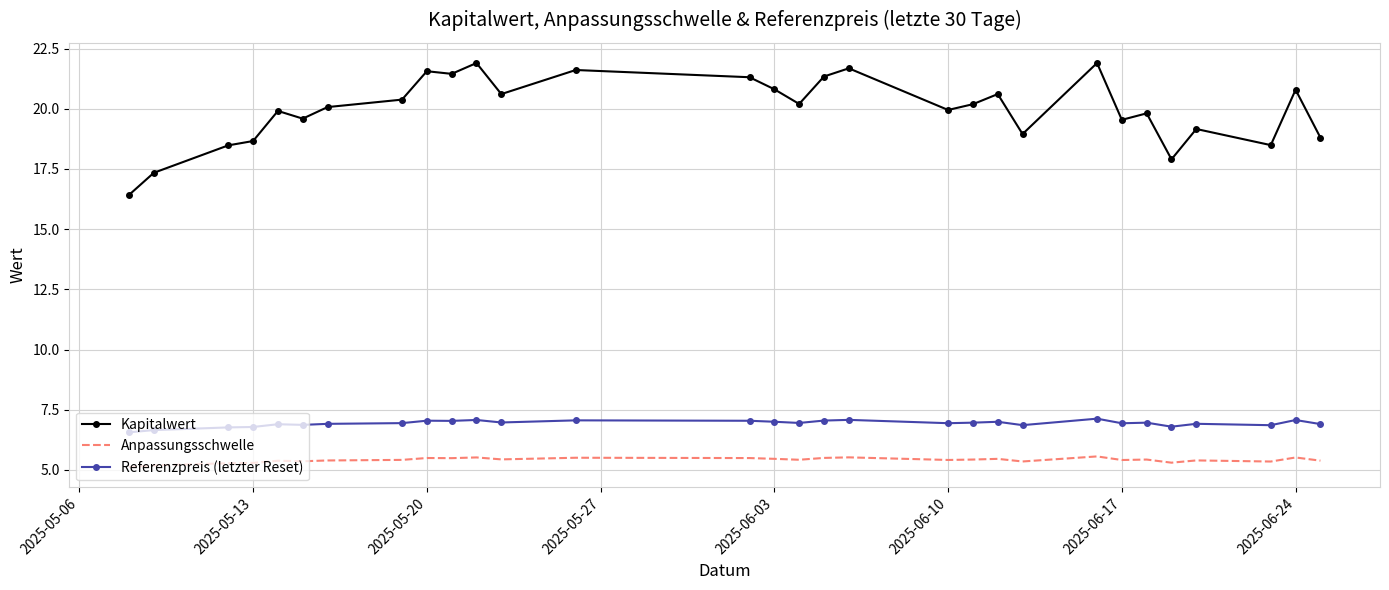

What is the highest value of the Referenzpreis (letzter Reset) series?

7.1